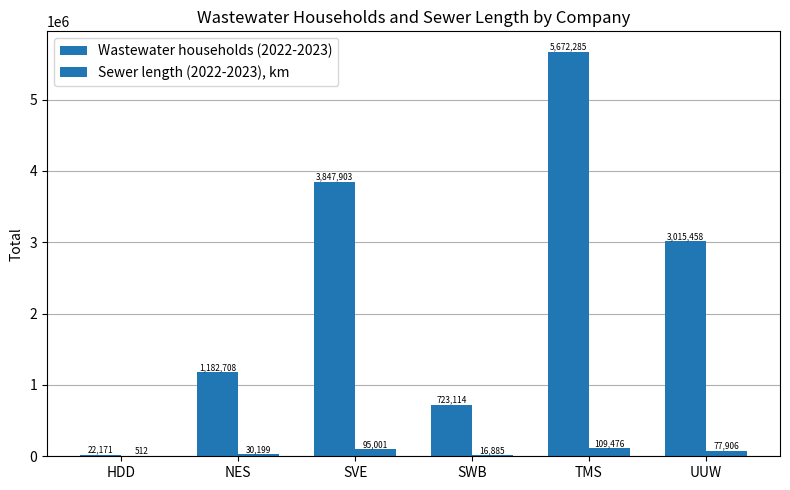

Rank the series by their average value, from lowest to highest.

Sewer length (2022-2023), km, Wastewater households (2022-2023)